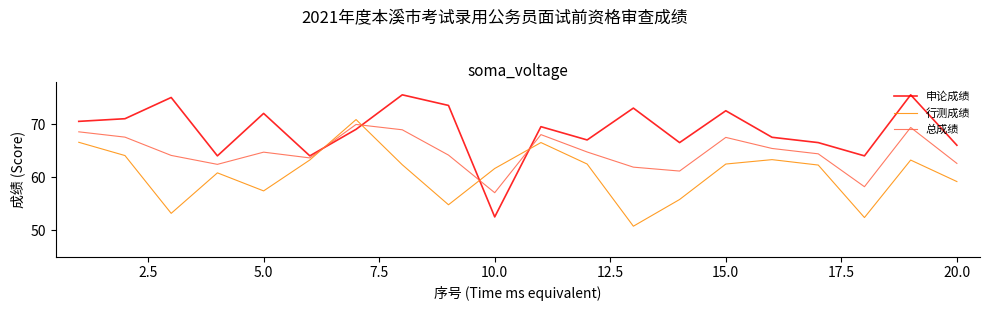

What is the highest value of the 总成绩 series?

69.9